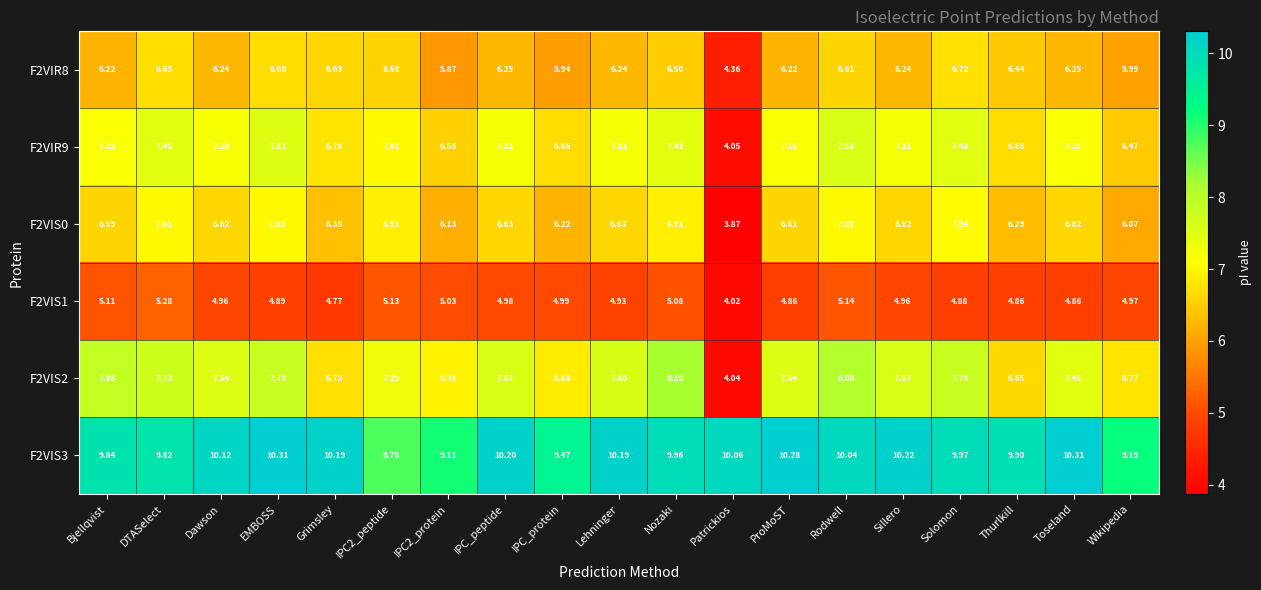

At which label does F2VIS0 first exceed 6?

Bjellqvist